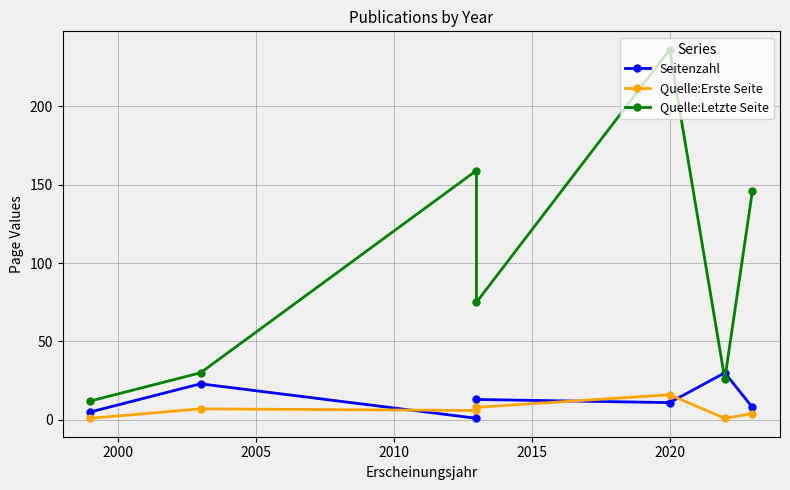

What is the approximate value of Quelle:Erste Seite at 2000, to the nearest 5?

5